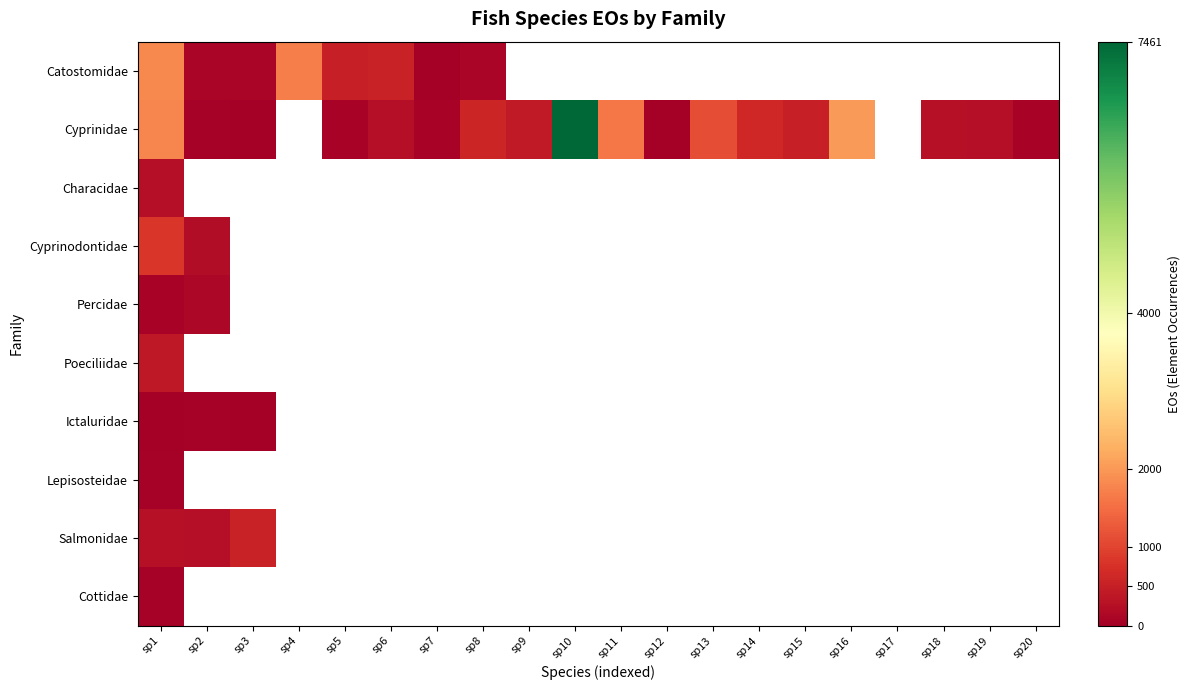

Rank the series by their maximum value, from lowest to highest.

Ictaluridae, Cottidae, Lepisosteidae, Percidae, Characidae, Poeciliidae, Salmonidae, Cyprinodontidae, Catostomidae, Cyprinidae